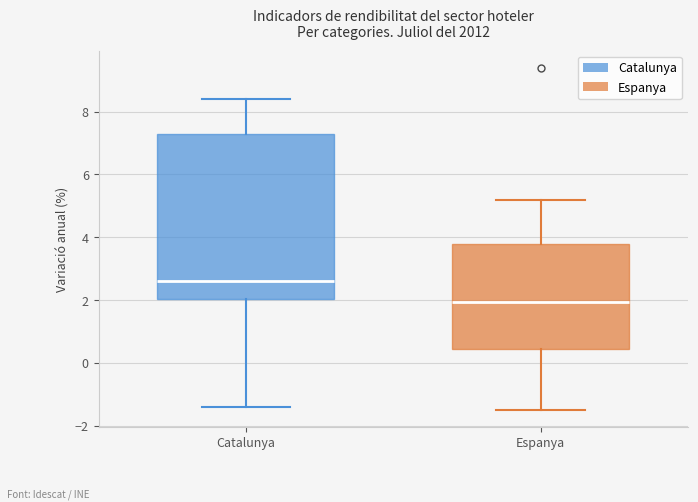

Comparing the boxes themselves (not the whiskers), which one is the tallest?

Catalunya